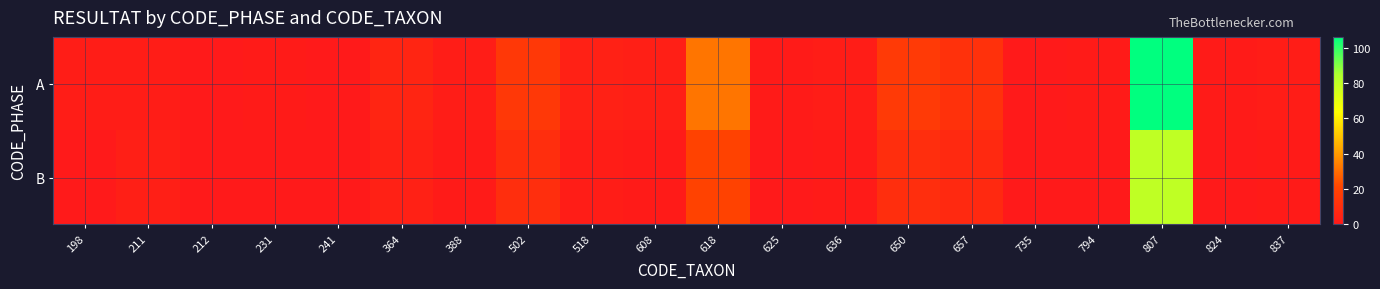

Reading left to right, extract all data points from this chart.

A: 198=2	211=2	212=0	231=1	241=0	364=6	388=2	502=15	518=4	608=3	618=32	625=1	636=2	650=16	657=12	735=0	794=1	807=106	824=1	837=2
B: 198=0	211=3	212=0	231=0	241=0	364=4	388=1	502=10	518=2	608=1	618=20	625=0	636=1	650=10	657=8	735=0	794=0	807=80	824=0	837=1